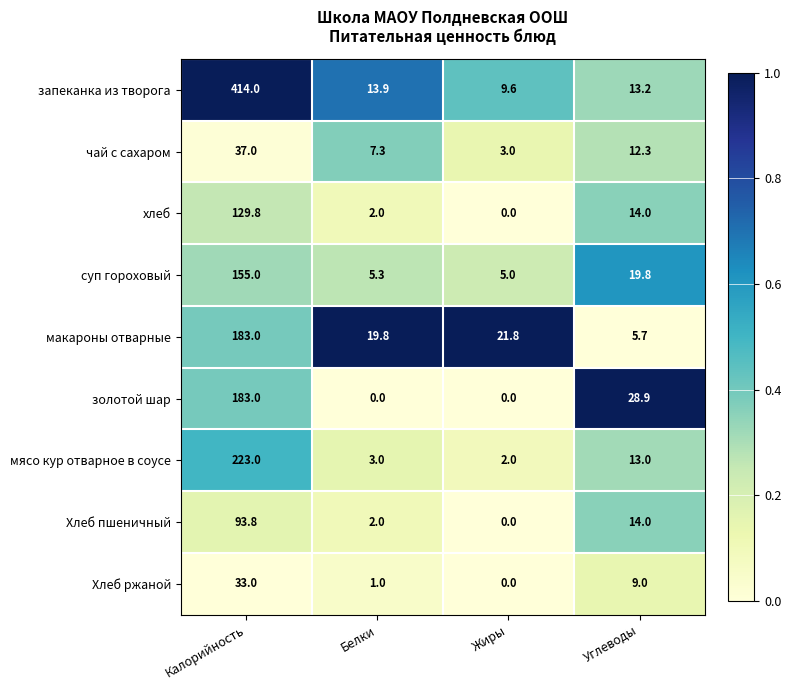

What is the difference between the maximum and minimum values in the макароны отварные series?

177.3